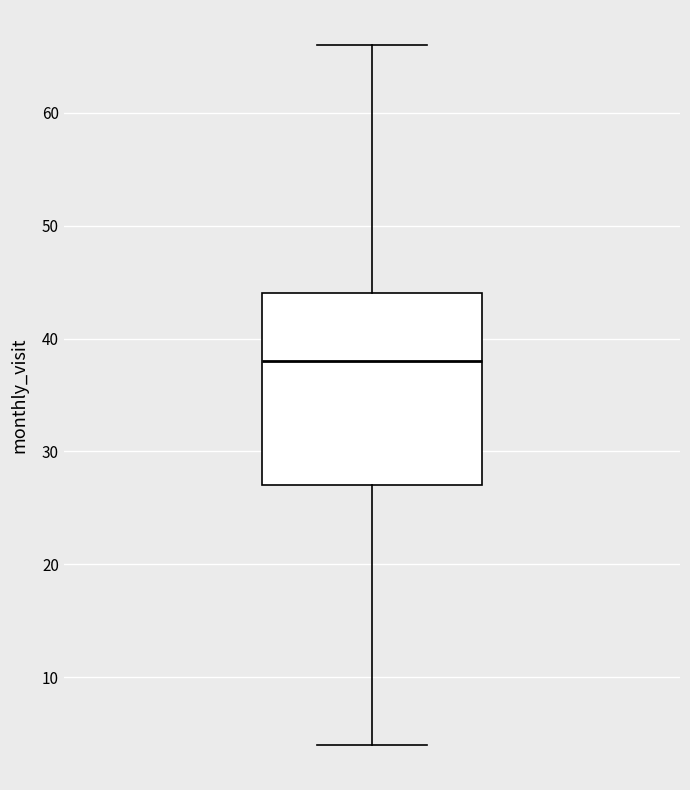

Transcribe this box plot: give where the median line is, the range the box spans, and where the two whiskers end, as read against the y-axis. The values are not printed on the chart, so give them approximately, as read against the axis.

median 38, box 27 to 44, whiskers 4 to 66